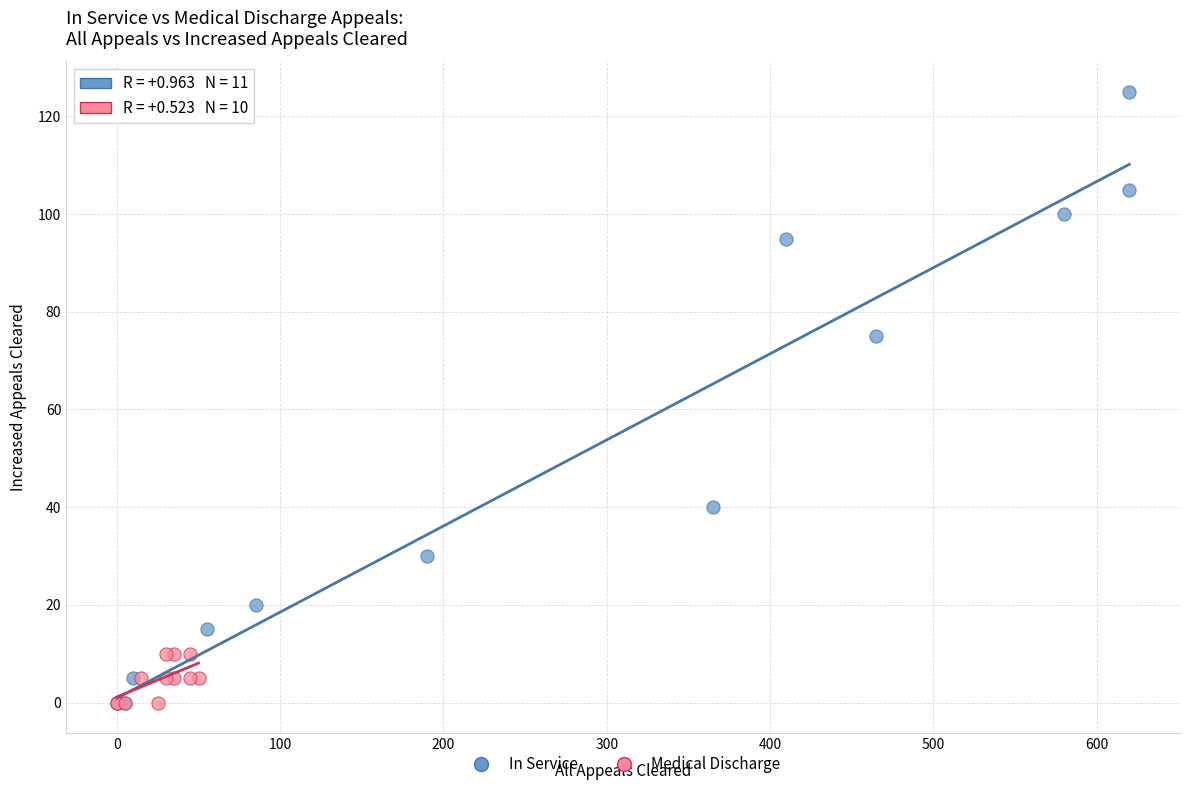

Which series has the largest Y range (max minus min)?

In Service